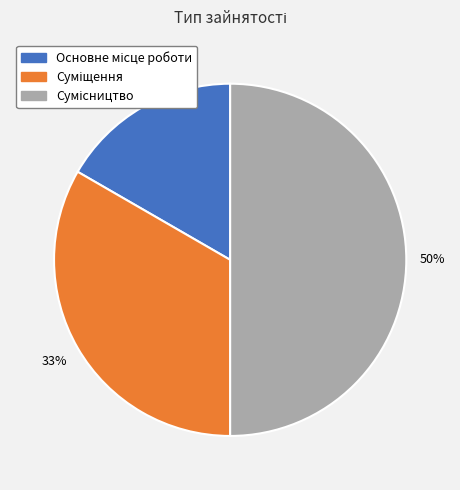

To the nearest percent, what is the difference between the largest and smallest slice percentages?

33%